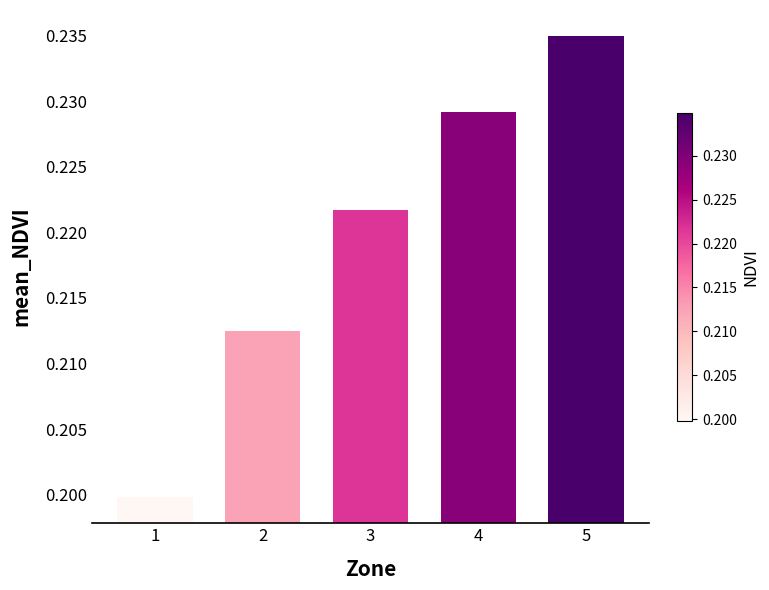

How many categories are shown in the chart?

5